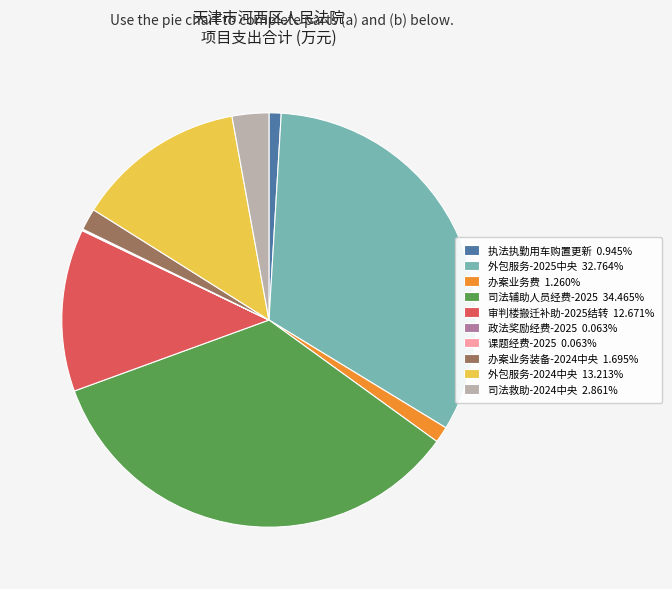

What is the ratio of the value at 办案业务费 1.260% to the value at 执法执勤用车购置更新 0.945%?

1.3